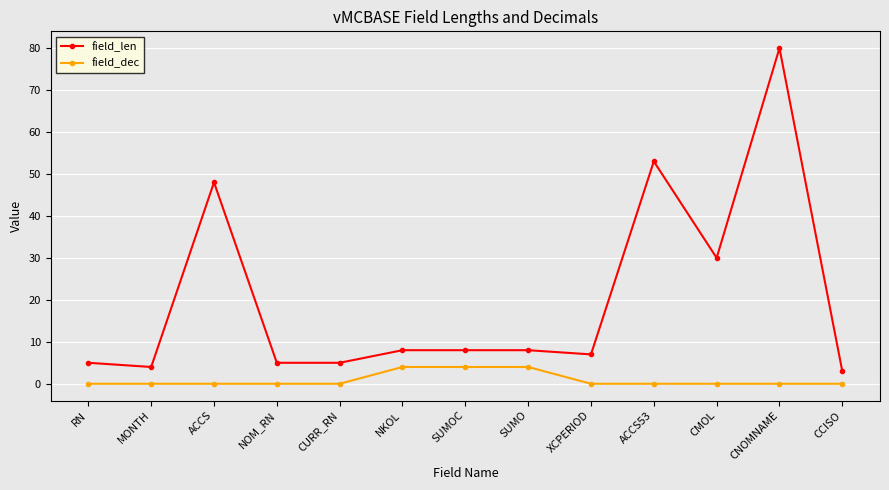

What is the average value of the field_len series?

20